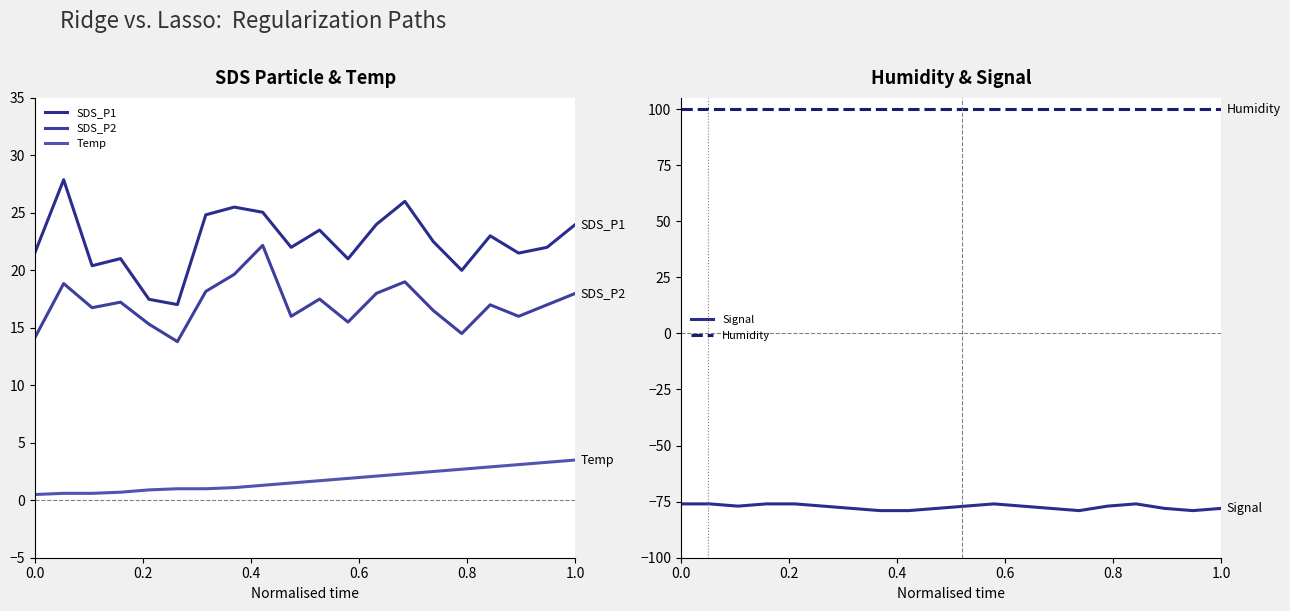

How many lines are shown in the chart?

5